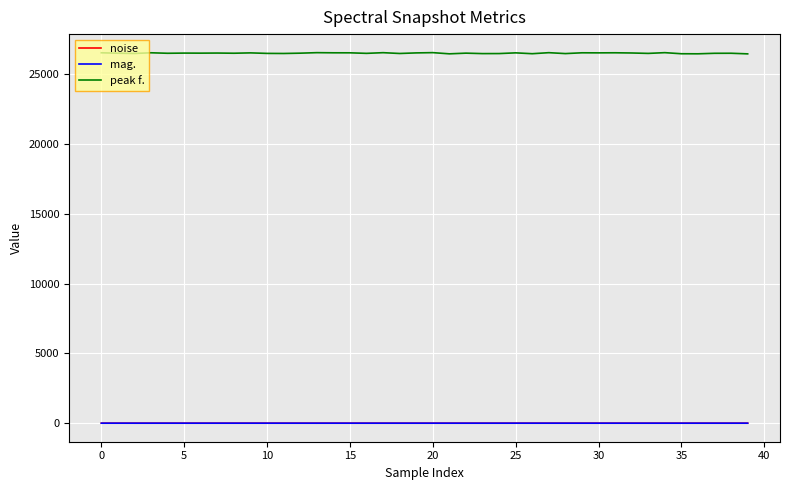

What is the average value of the peak f. series?

26500.7